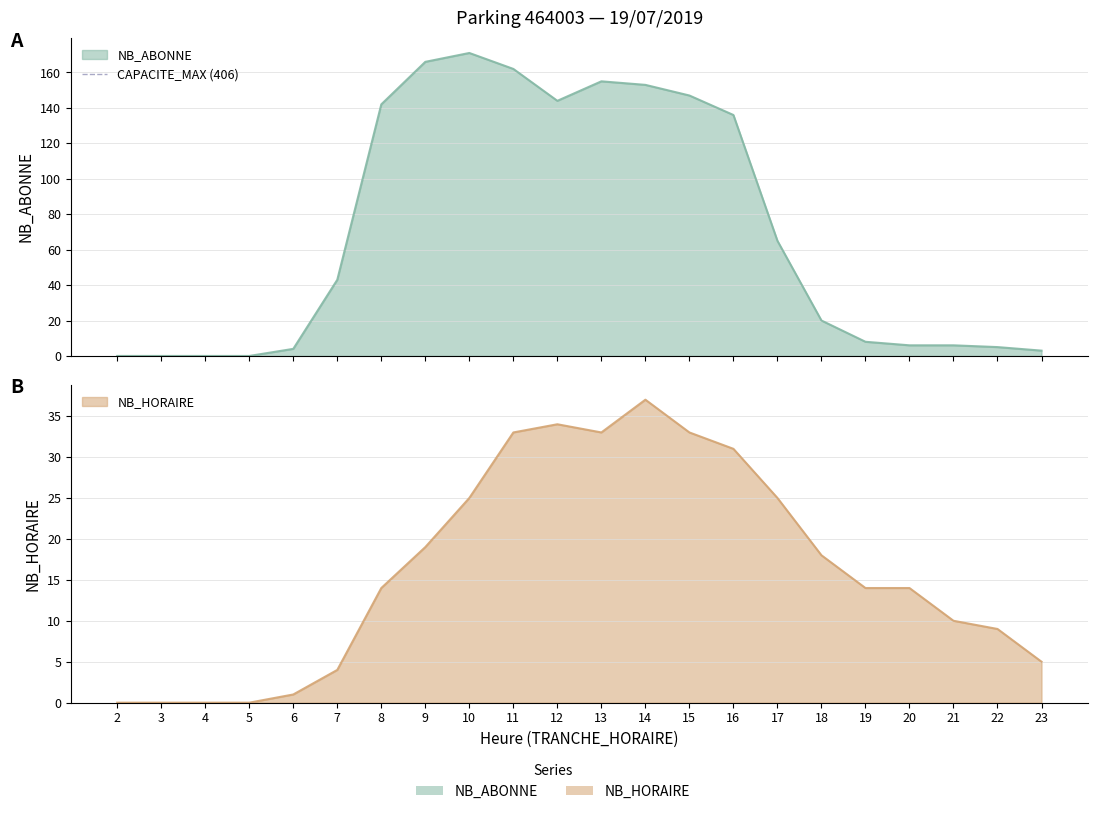

At how many categories does at least one series exceed 142?

7